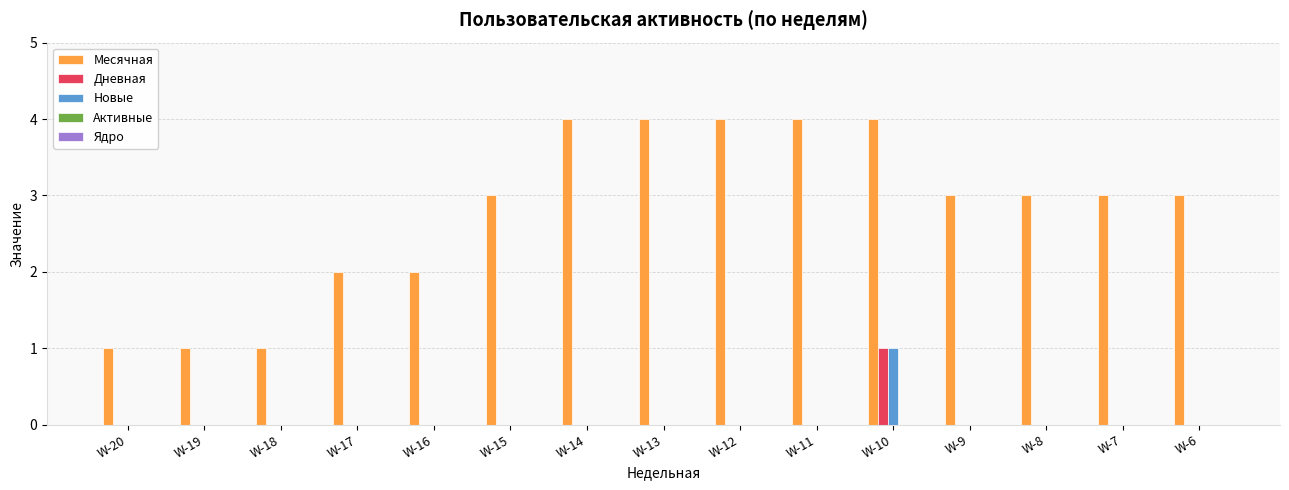

How many data points does each series have?

15